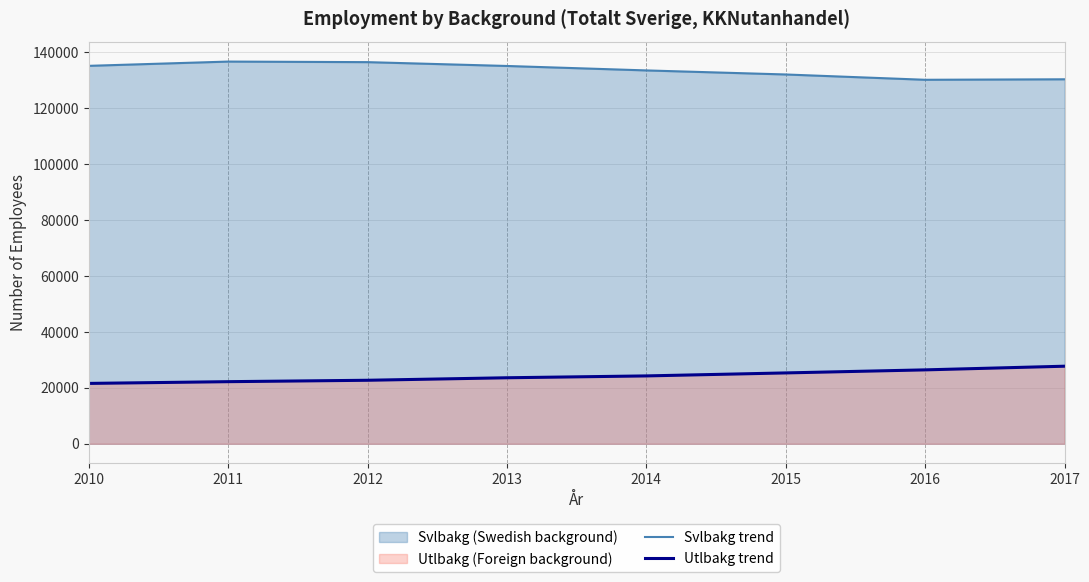

True or false: Svlbakg (line) and Utlbakg (line) cross at least once.

False